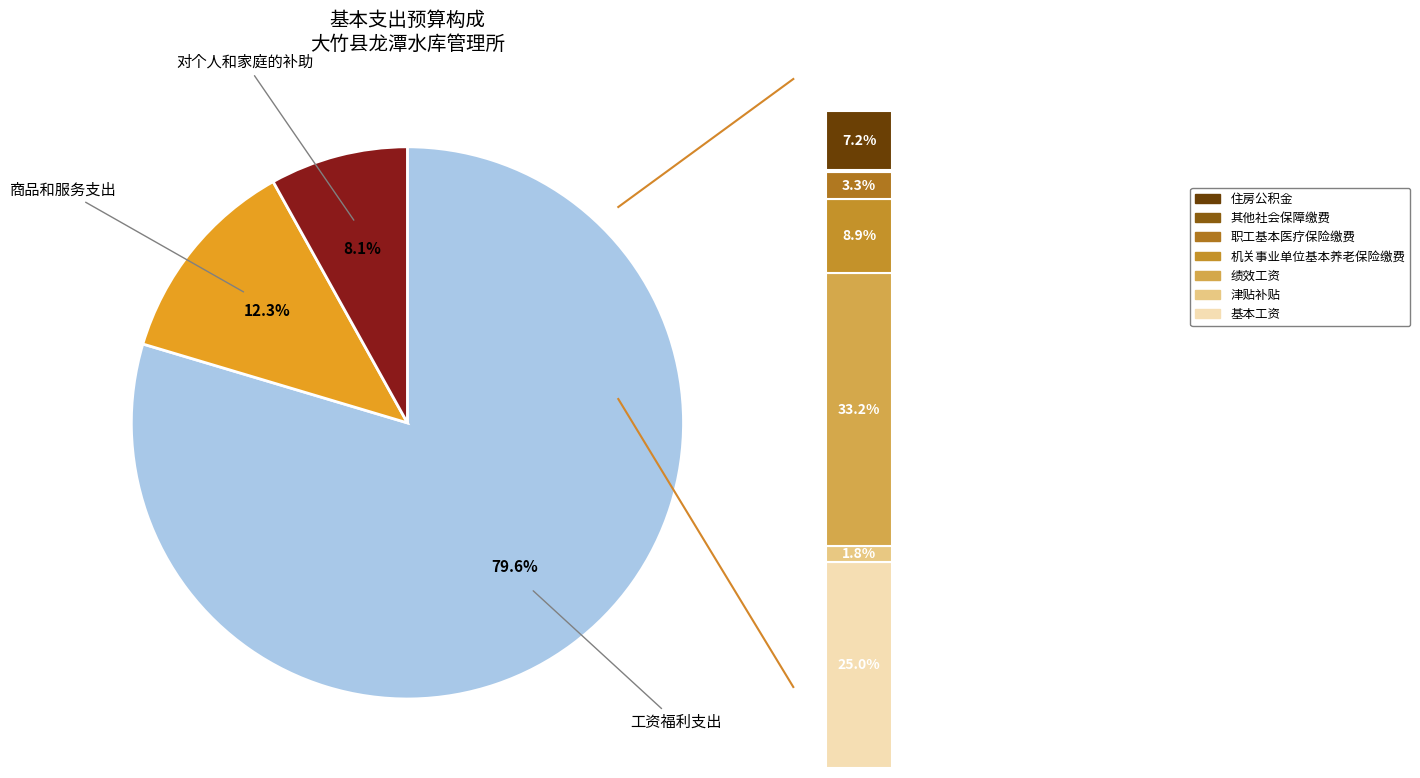

Which category has the biggest portion of the pie?

工资福利支出